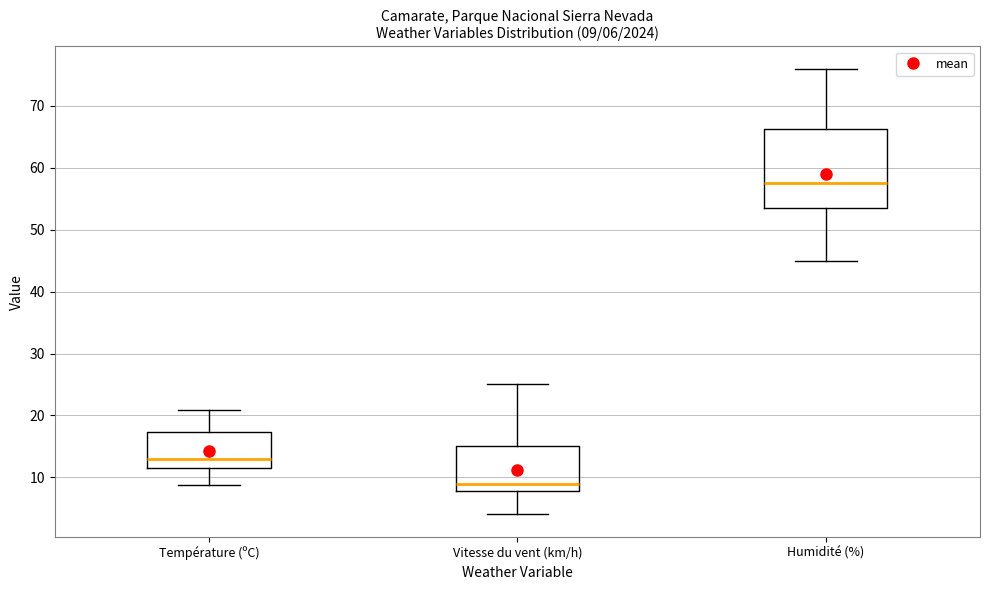

Comparing the boxes themselves (not the whiskers), which one is the tallest?

Humidité (%)